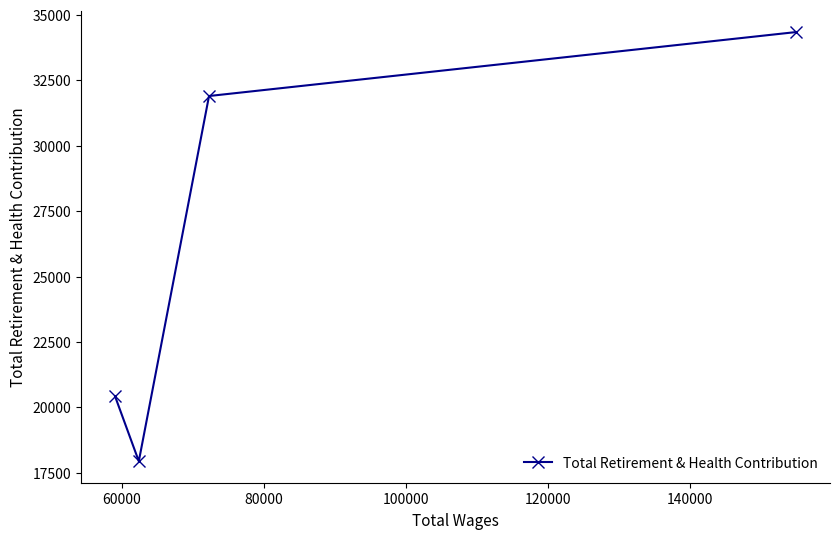

What is the greatest value displayed?

34345